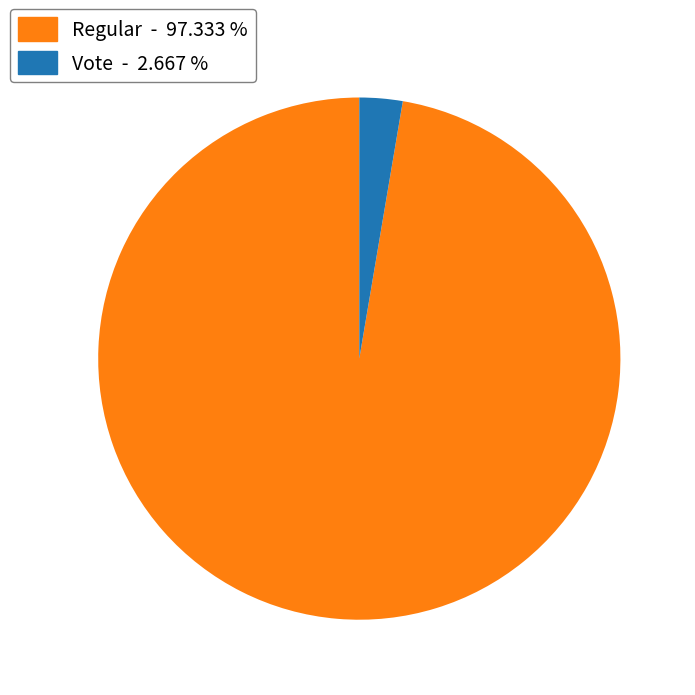

Approximately how many times larger is the value at Regular - 97.333 % compared to Vote - 2.667 %?

36.5